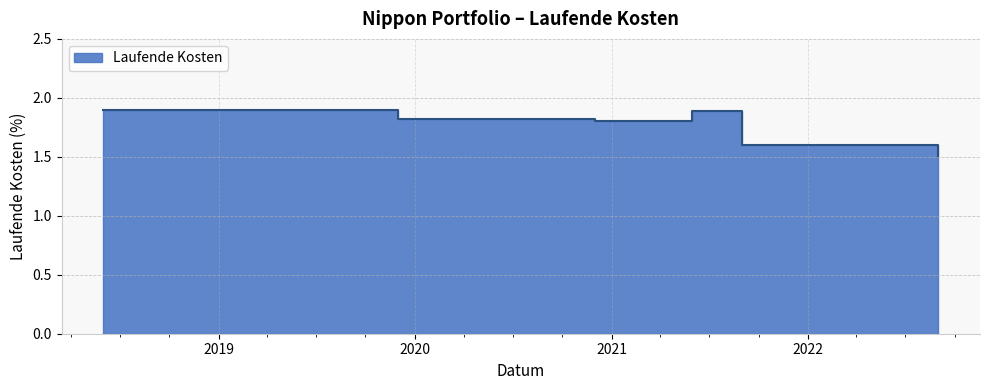

What is the difference between the values at 2018-06-01 and 2019-11-30?

0.1